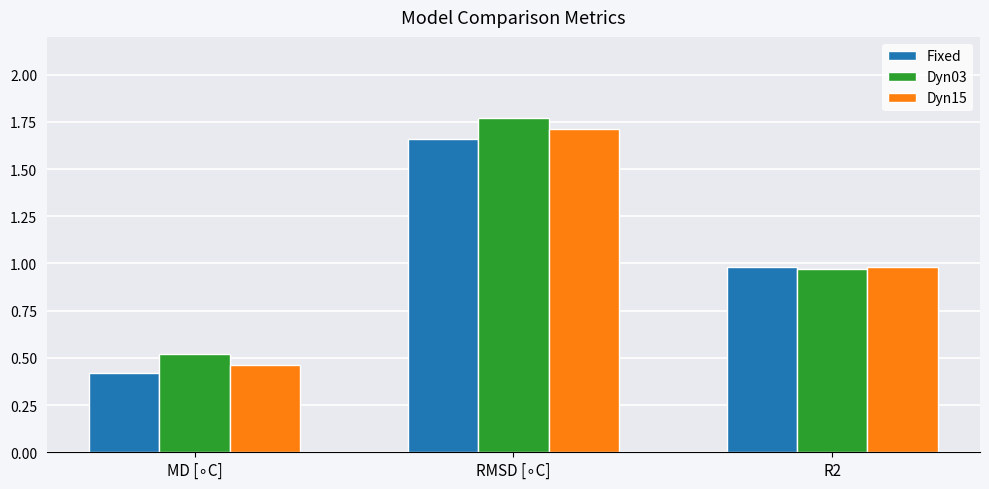

What is the difference between the maximum and minimum values in the Fixed series?

1.2